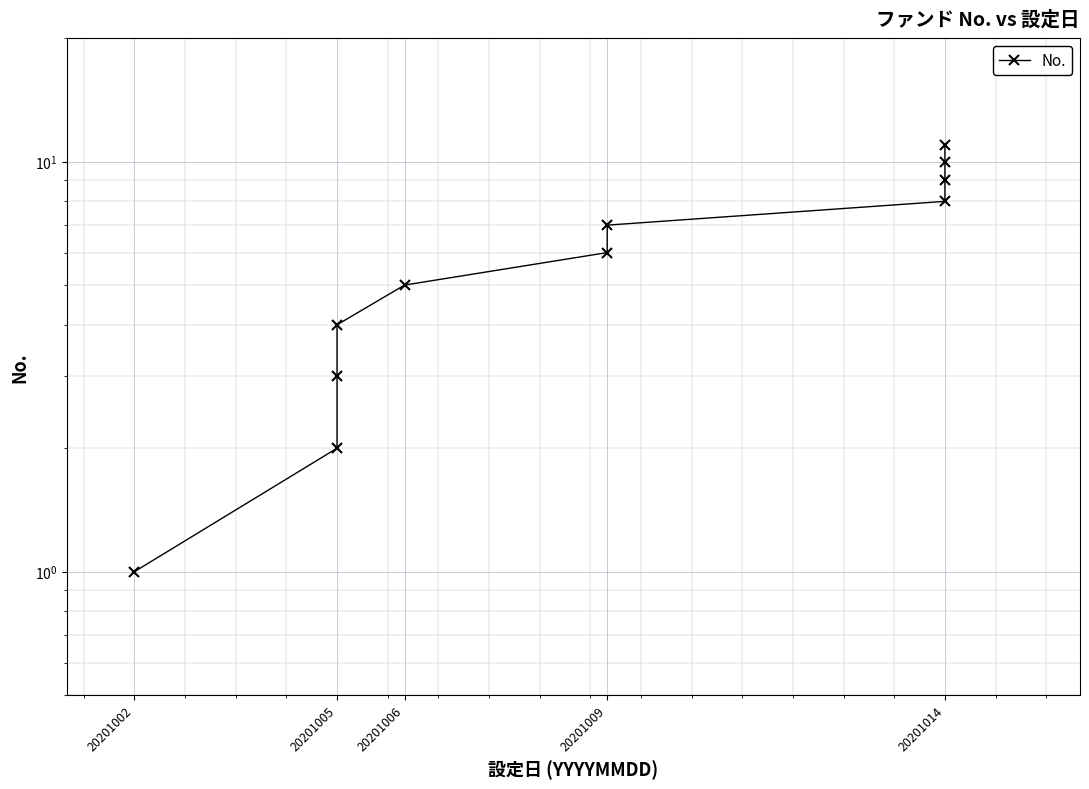

What is the sum of the values at 20201014 and 20201005?

12